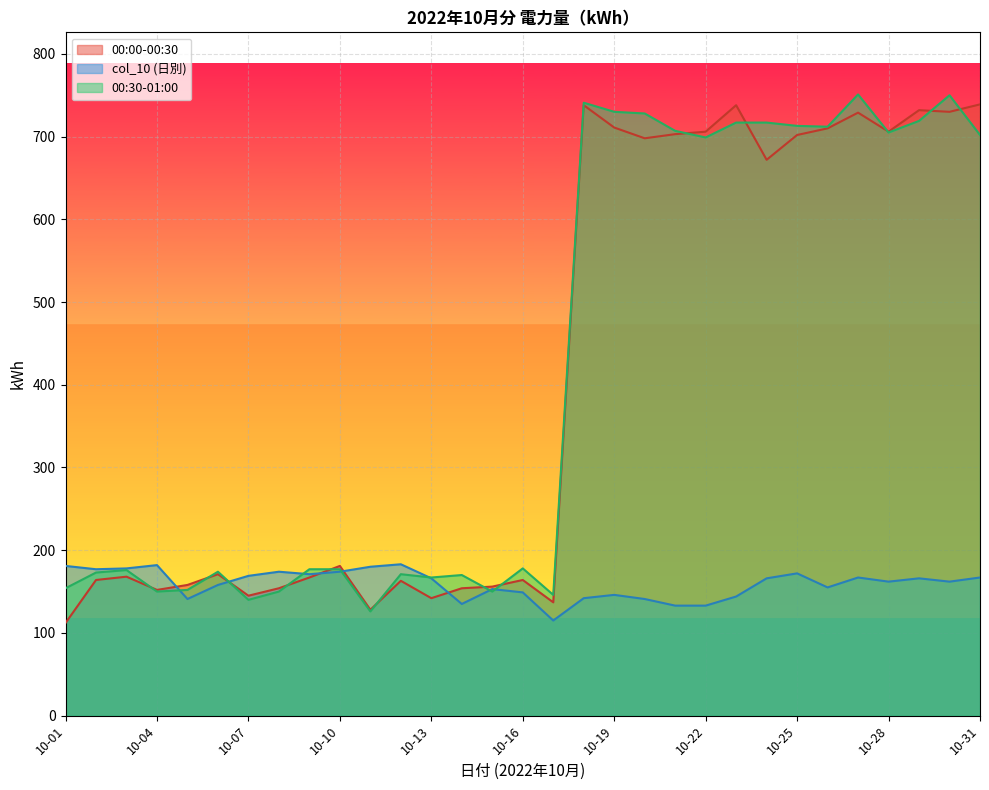

Which series changed the most between 10-08 and 10-27?

00:30-01:00